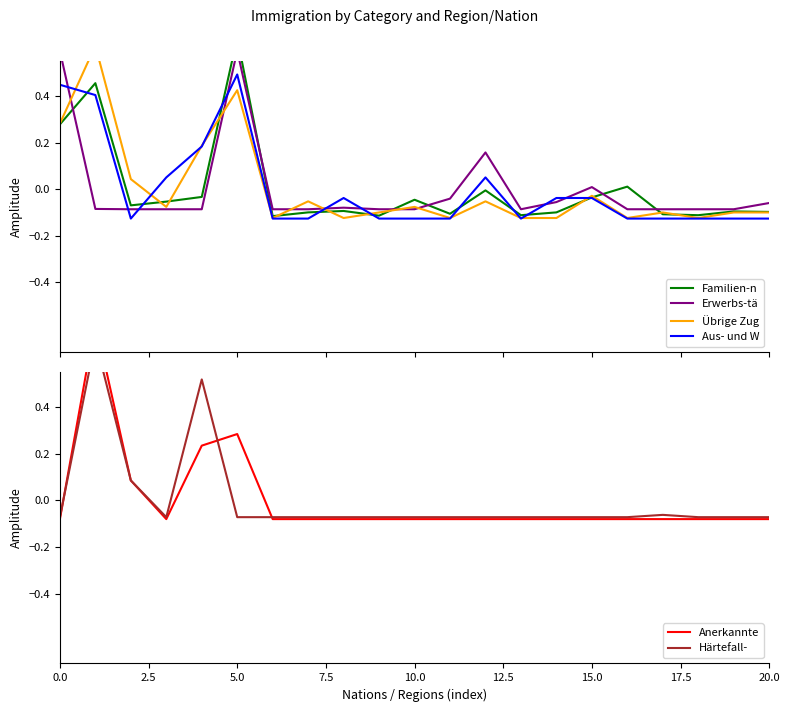

Count the number of categories in the chart.

21